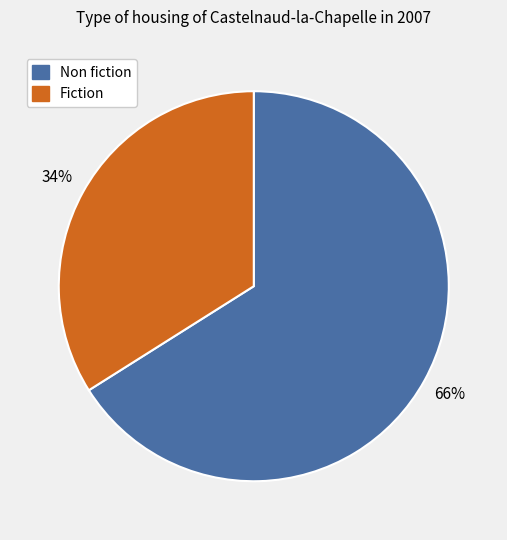

To the nearest percent, what is the difference between the largest and smallest slice percentages?

32%